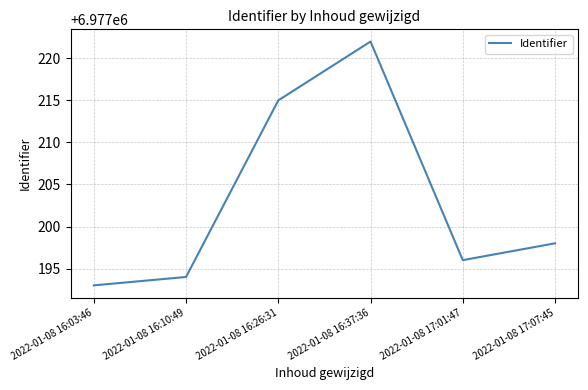

Which has a higher value, 2022-01-08 17:01:47 or 2022-01-08 16:10:49?

2022-01-08 17:01:47